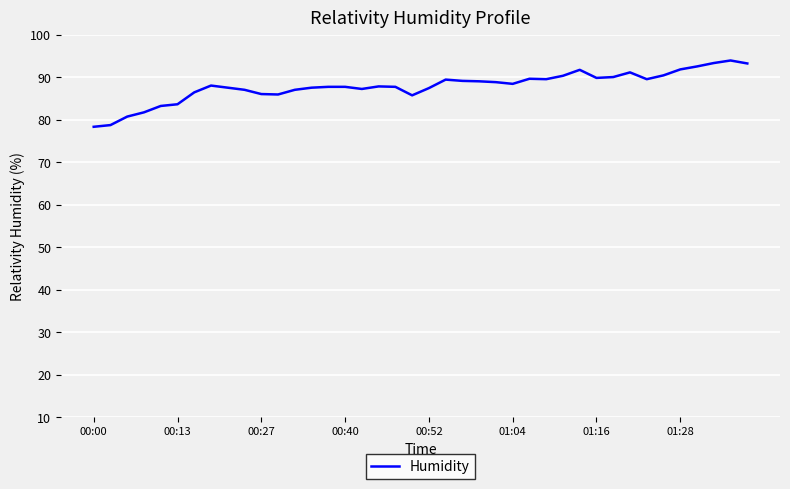

What is the minimum value shown in the chart?

78.3